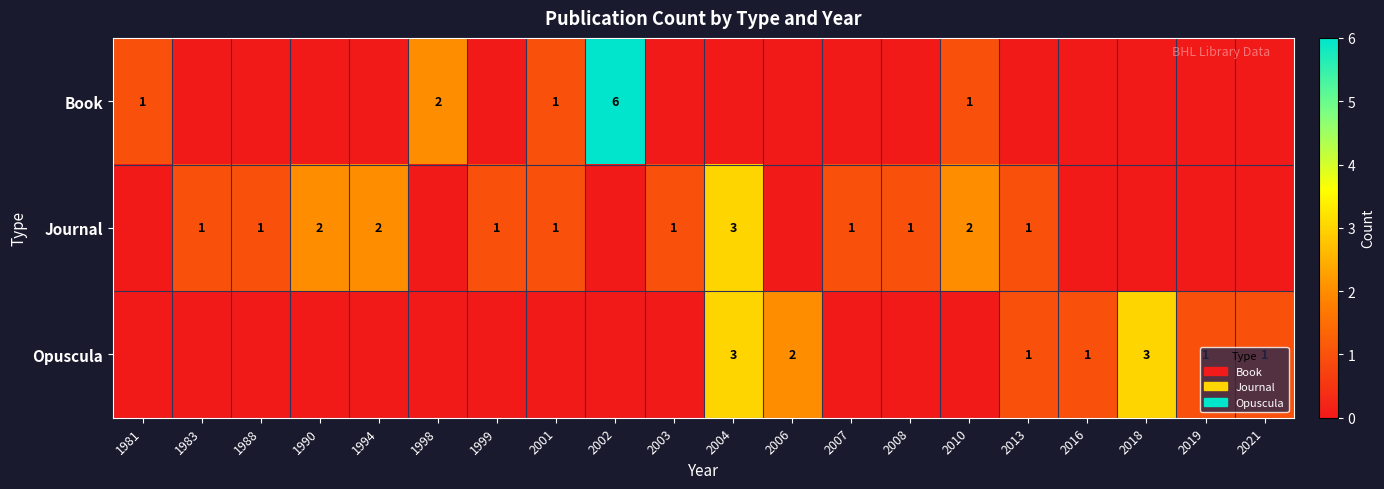

Is it true that Opuscula equals 0 at 2019?

False